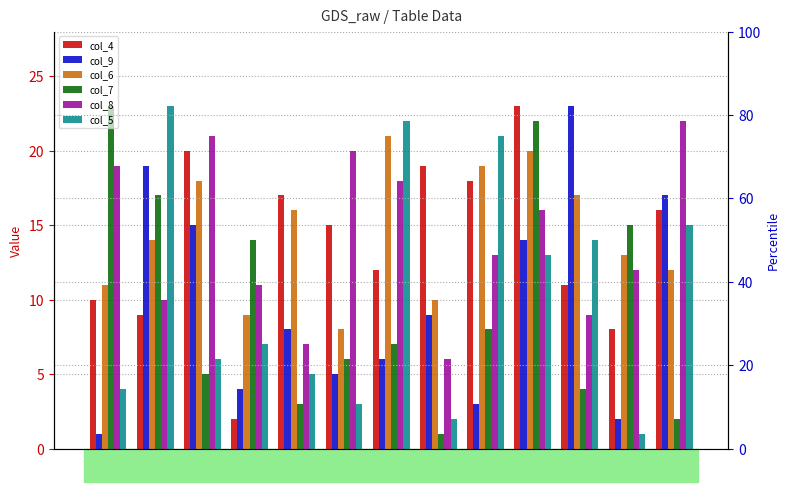

Count the number of categories in the chart.

13